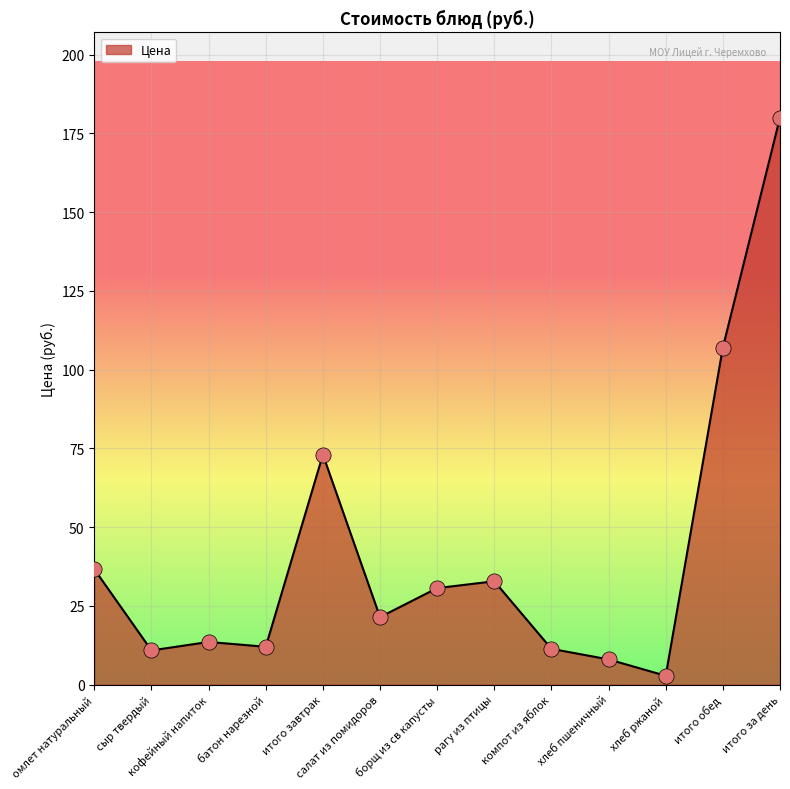

What is the change in value from хлеб ржаной to итого обед?

+104.2